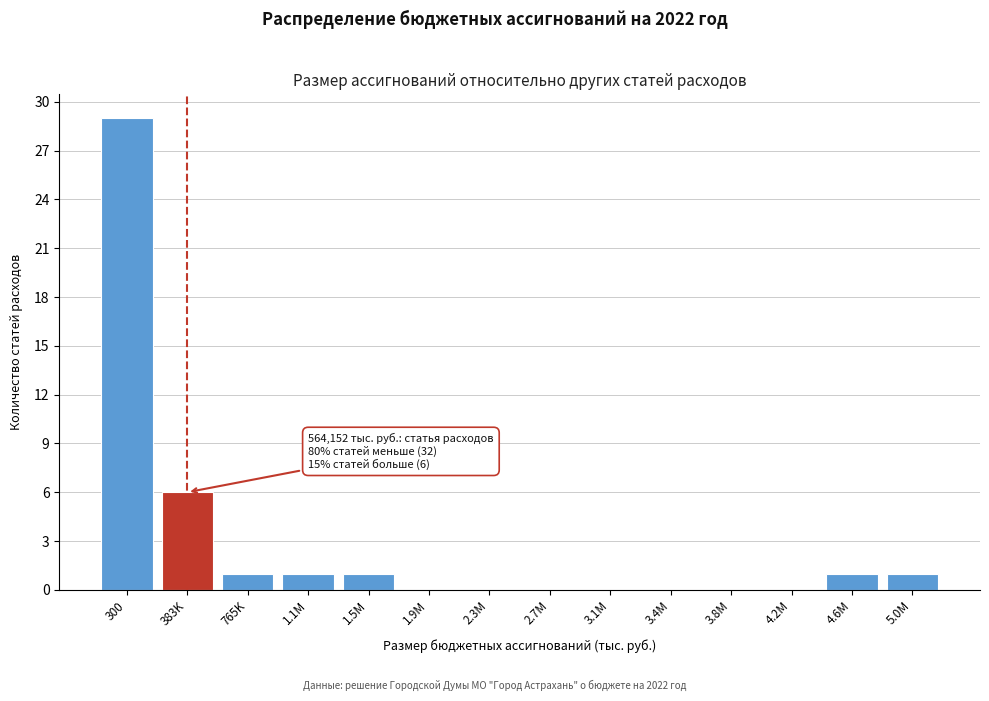

Reading left to right, what are all the values shown in this chart?

300=29	383K=6	765K=1	1.1M=1	1.5M=1	1.9M=0	2.3M=0	2.7M=0	3.1M=0	3.4M=0	3.8M=0	4.2M=0	4.6M=1	5.0M=1